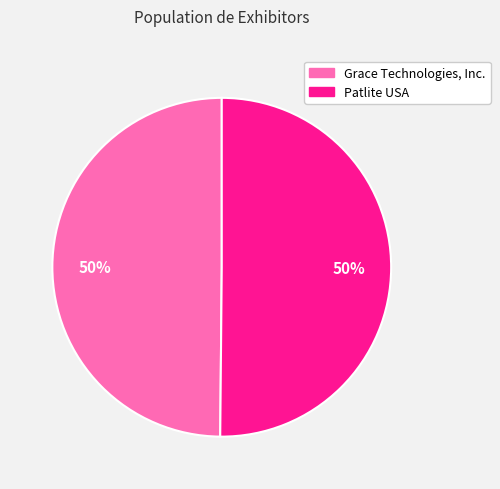

What percentage is the Patlite USA slice, to the nearest percent?

50%